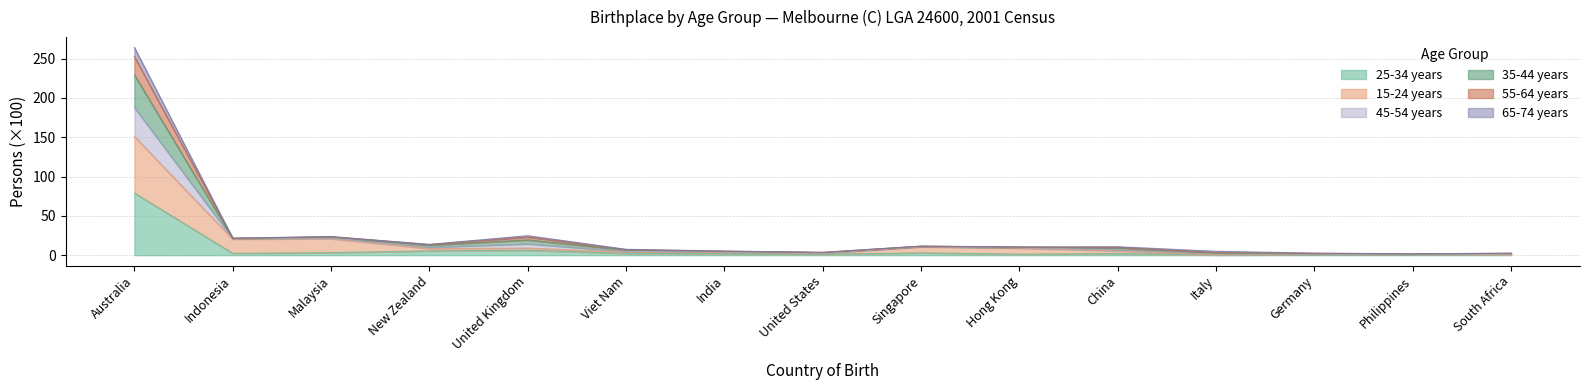

What is the value of the 35-44 years point at the 5th from the left?

23.0